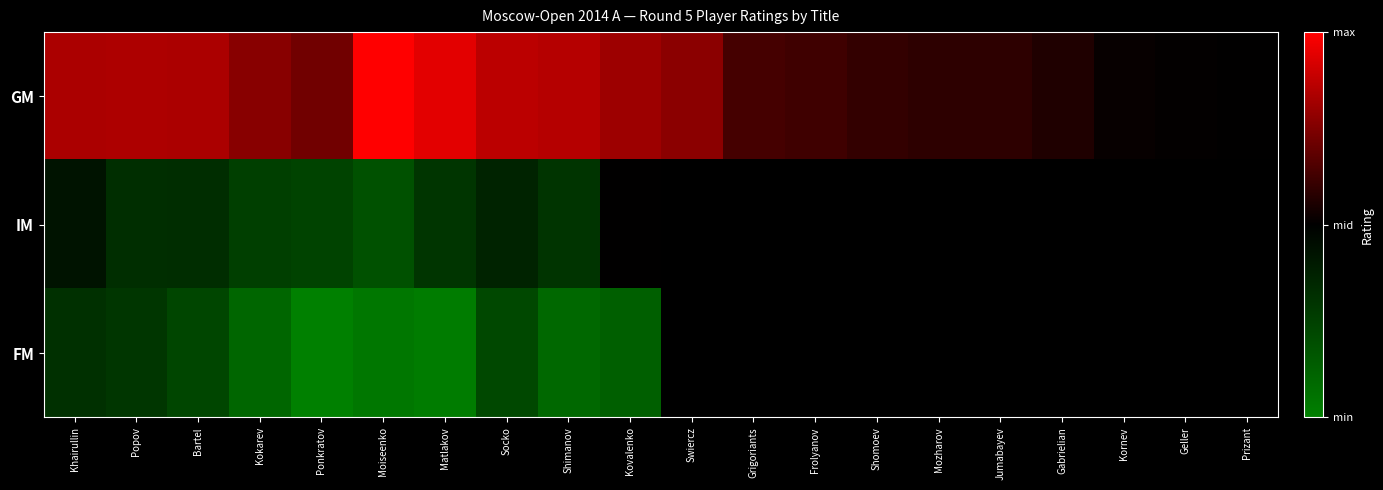

What is the total value across all series at Socko?

7582.0